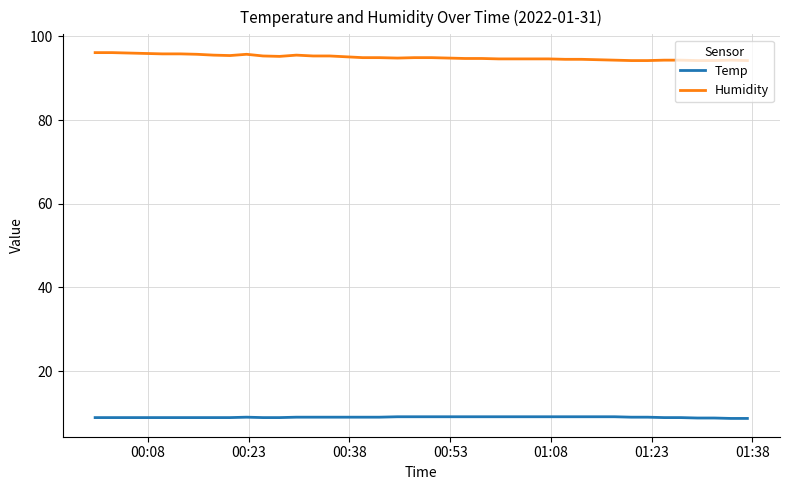

What is the highest value of the Humidity series?

96.1